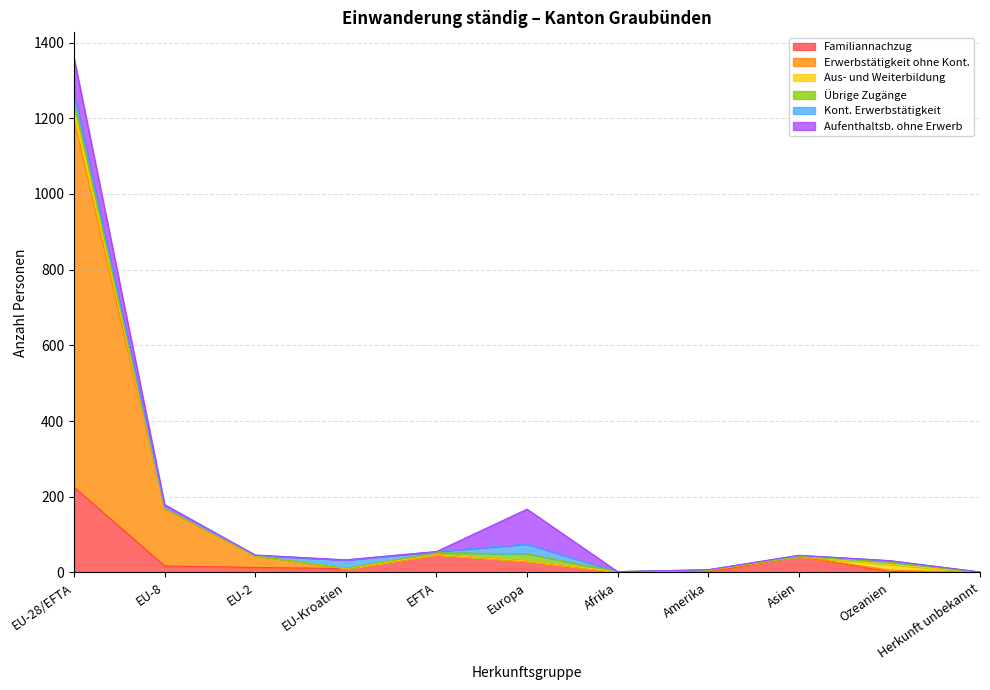

Where does the Kont. Erwerbstätigkeit series first go above 3?

EU-28/EFTA